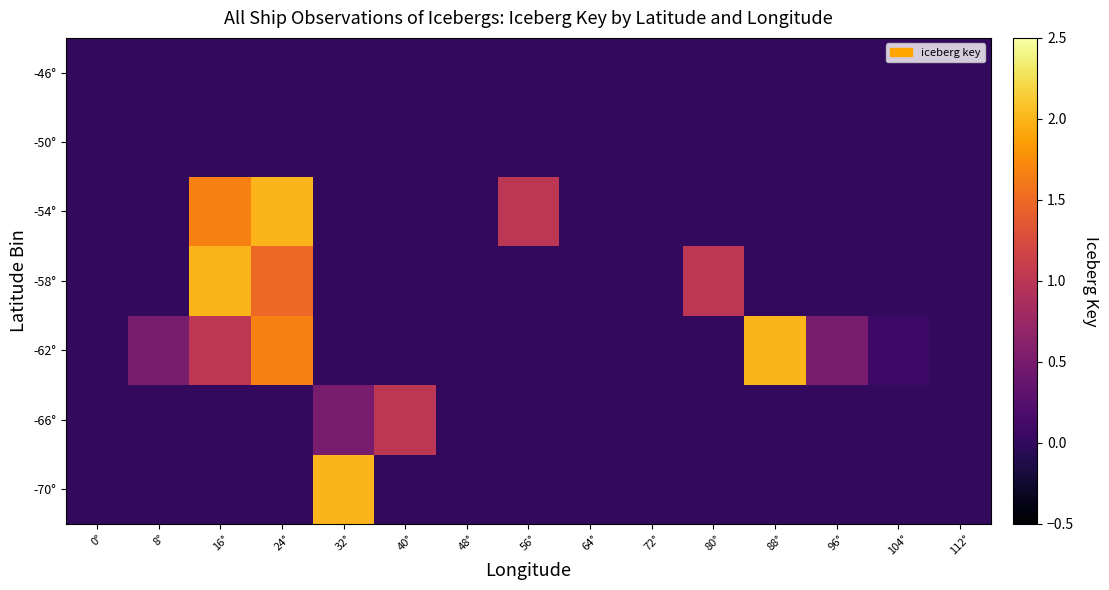

Count the number of data series in this chart.

7